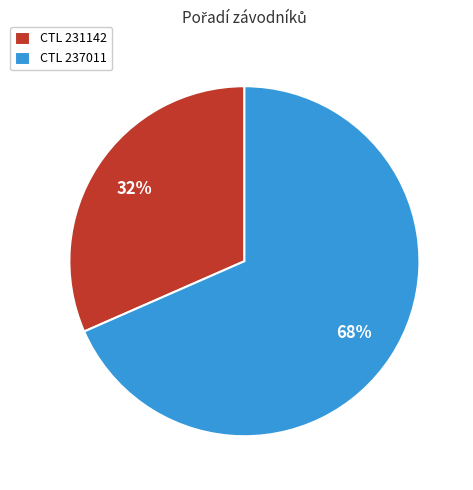

Between CTL 237011 and CTL 231142, which is larger?

CTL 237011